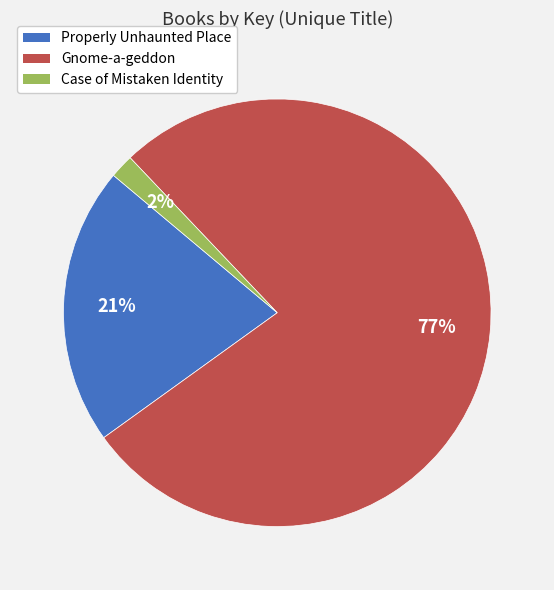

Which category has the smallest portion of the pie?

Case of Mistaken Identity